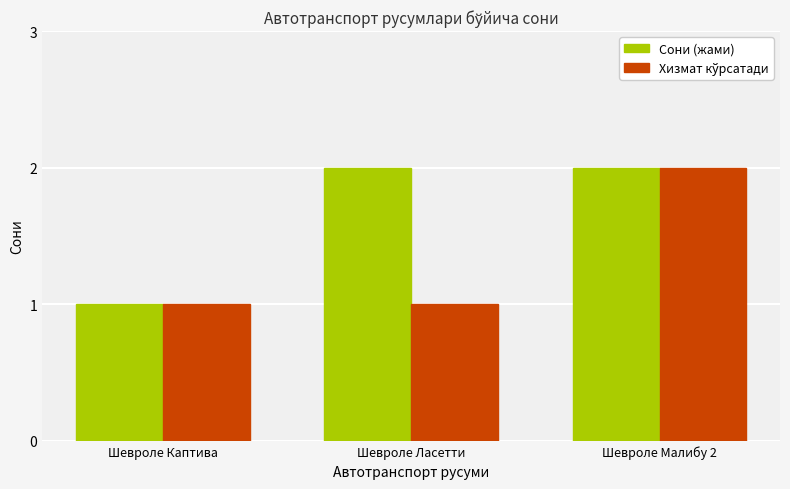

What is the difference between the highest and lowest values at Шевроле Ласетти?

1